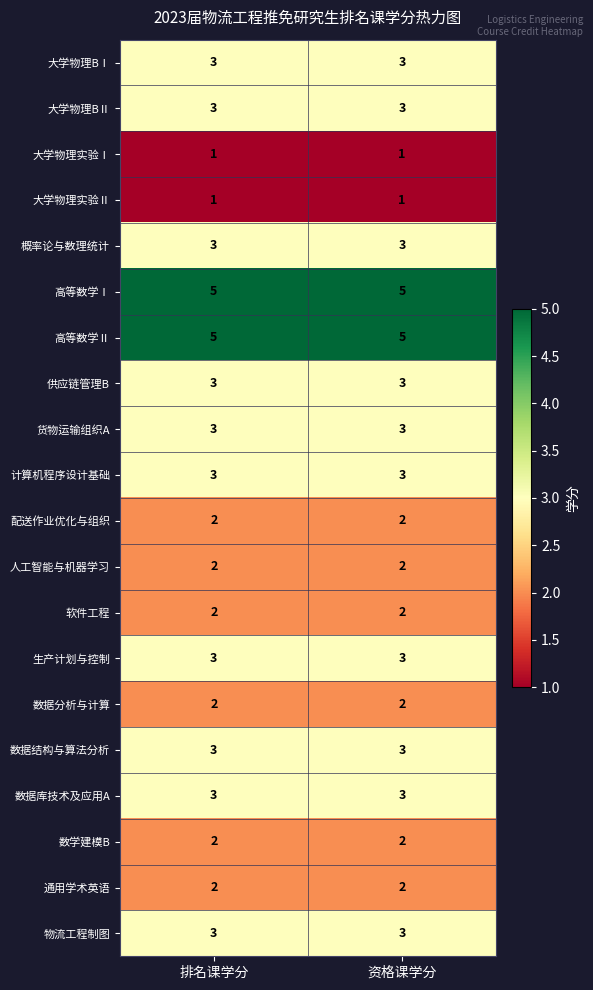

What is the lowest value of the 大学物理BⅡ series?

3